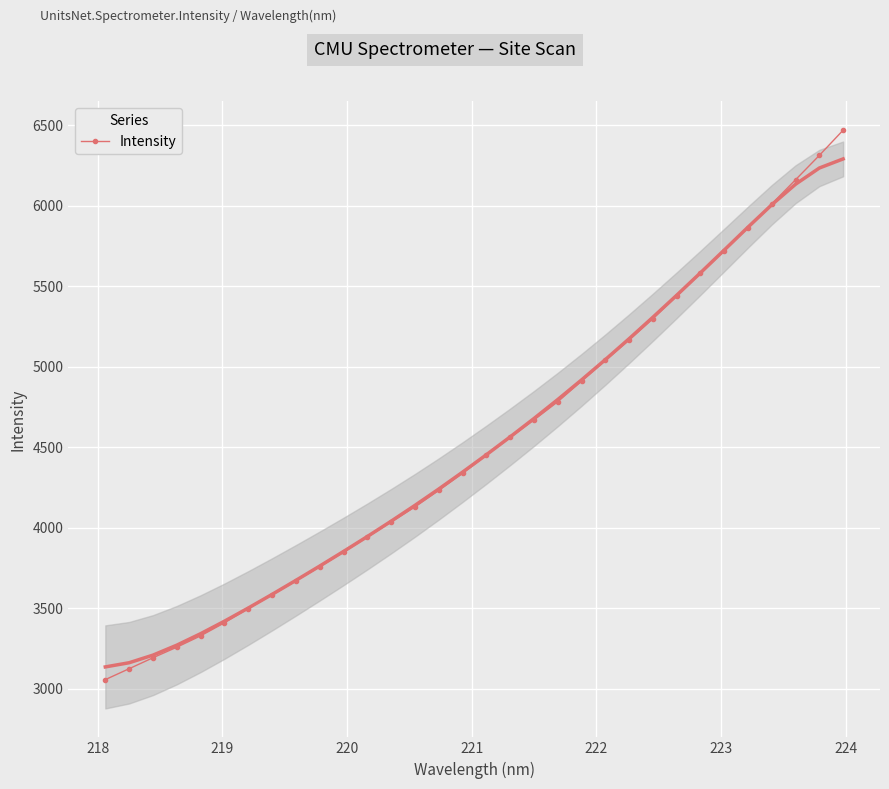

What is the highest value of the Intensity series?

6470.3